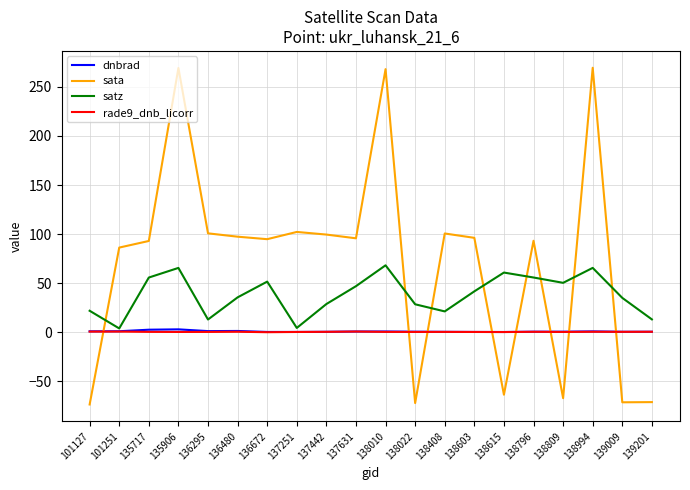

The satz series shows 51.3 at 136480. True or false?

False